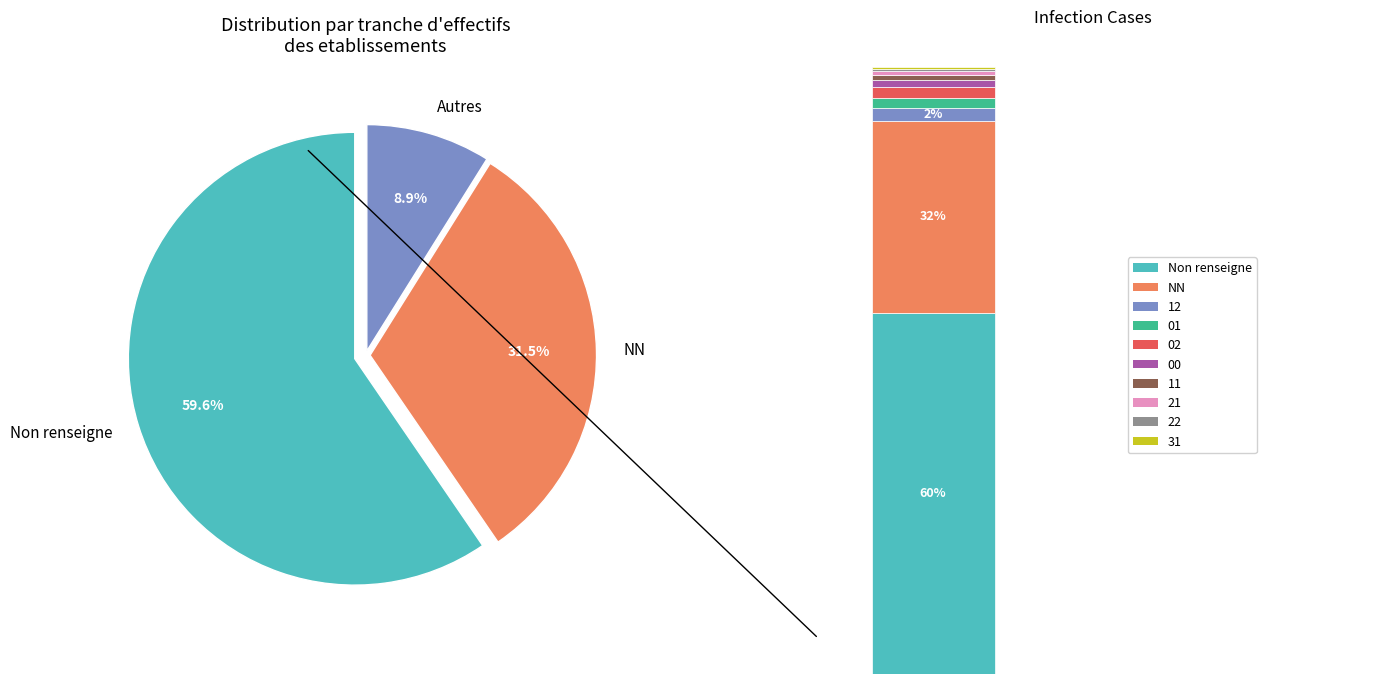

What is the change in value from 11 to 21?

-2